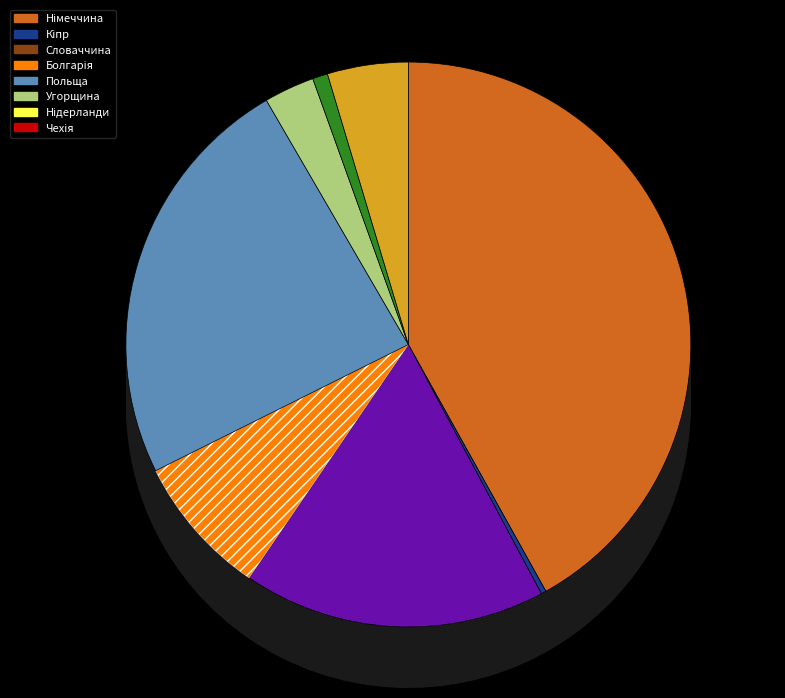

Approximately how many times larger is the value at Польща compared to Кіпр?

83.0